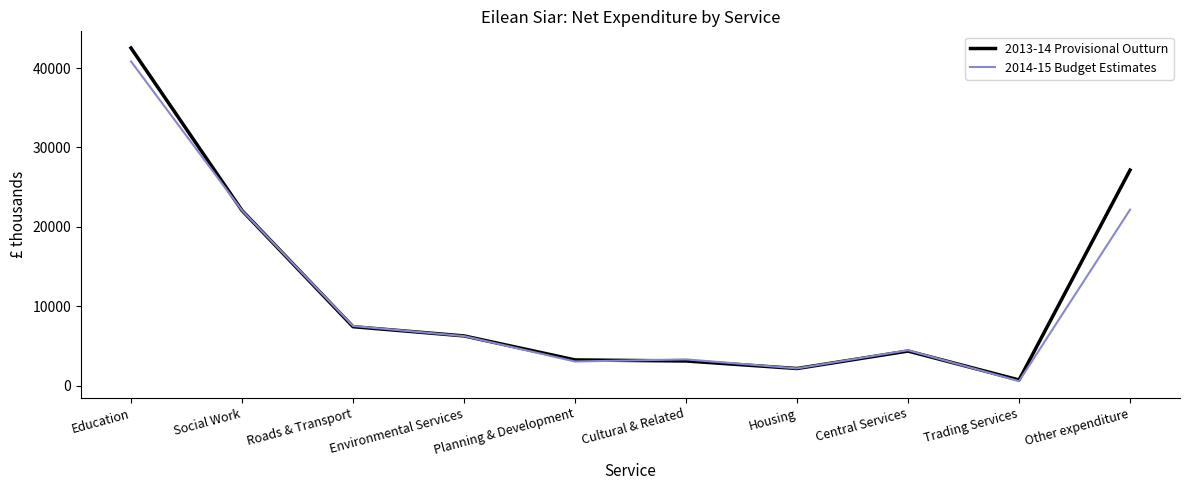

Is it true that 2013-14 Provisional Outturn equals 6259 at Environmental Services?

True